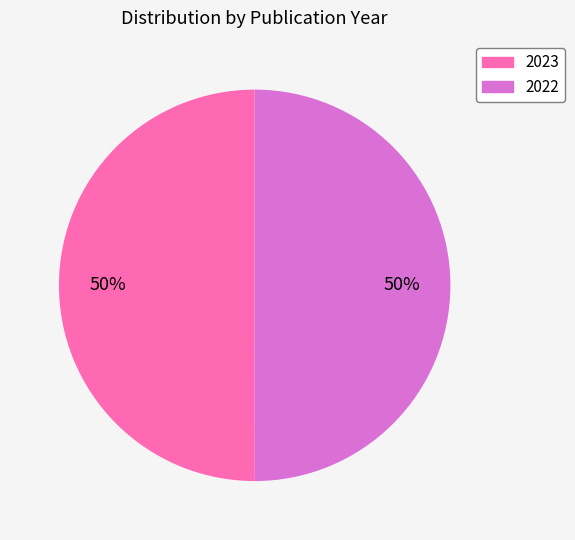

Count the number of slices in the pie.

2